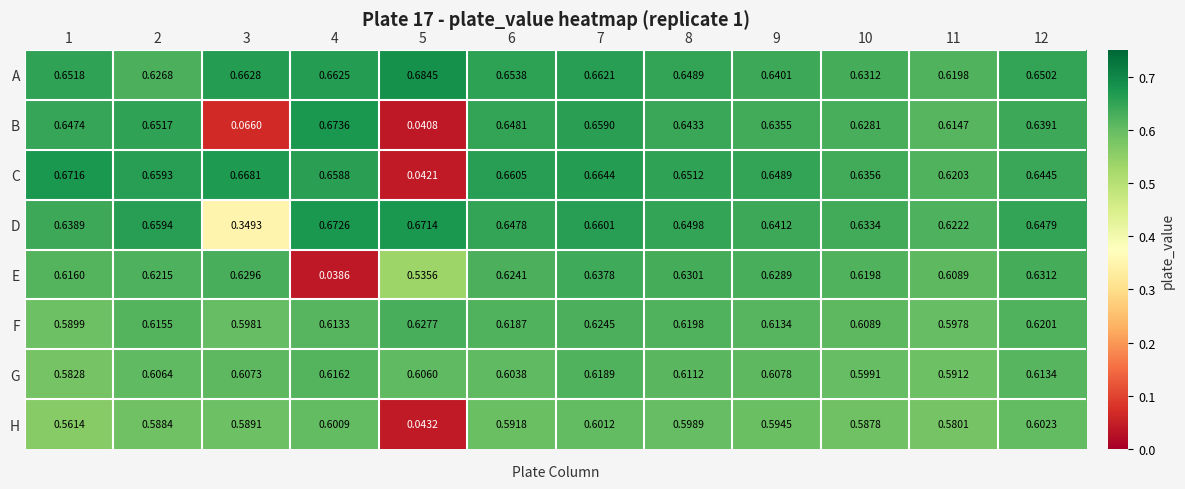

Rank the series at 9 from lowest to highest value.

H, G, F, E, B, A, D, C